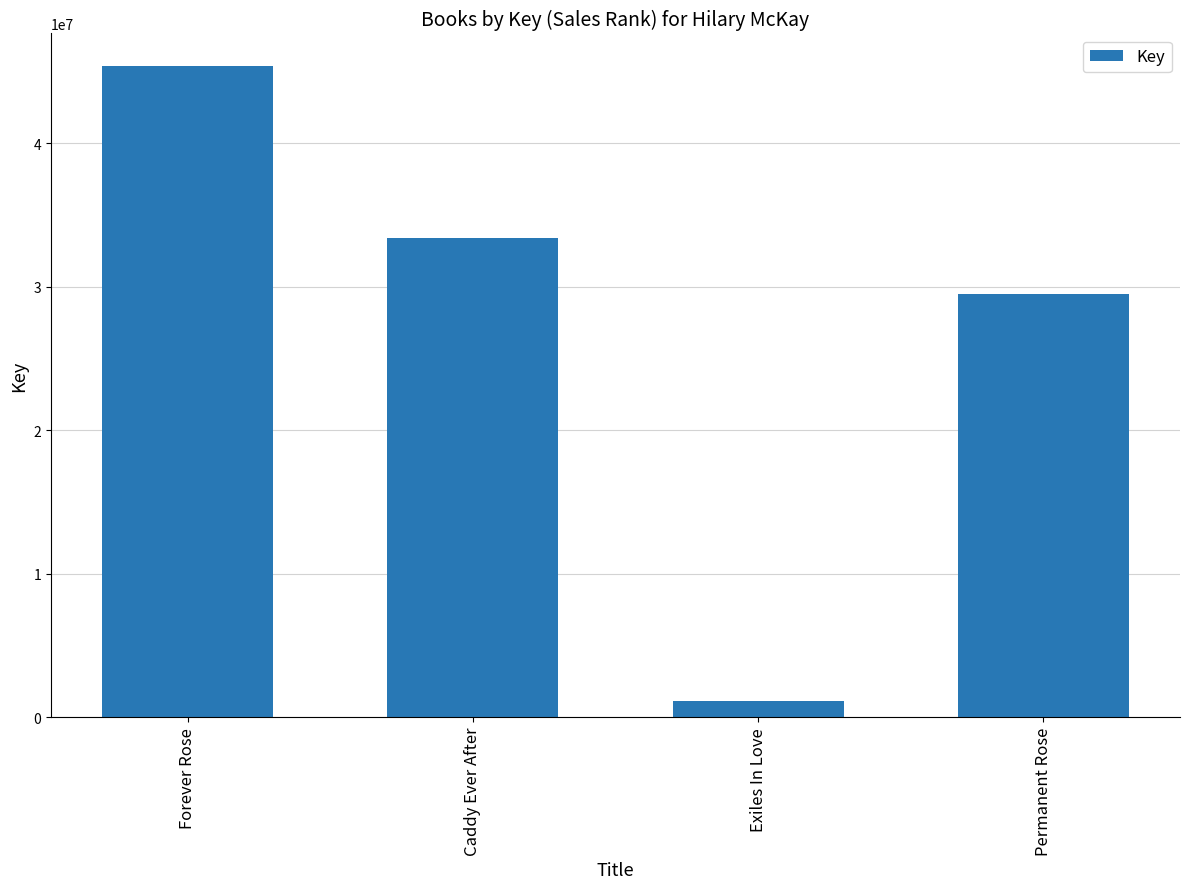

Which category has the lowest value across all series?

Exiles In Love